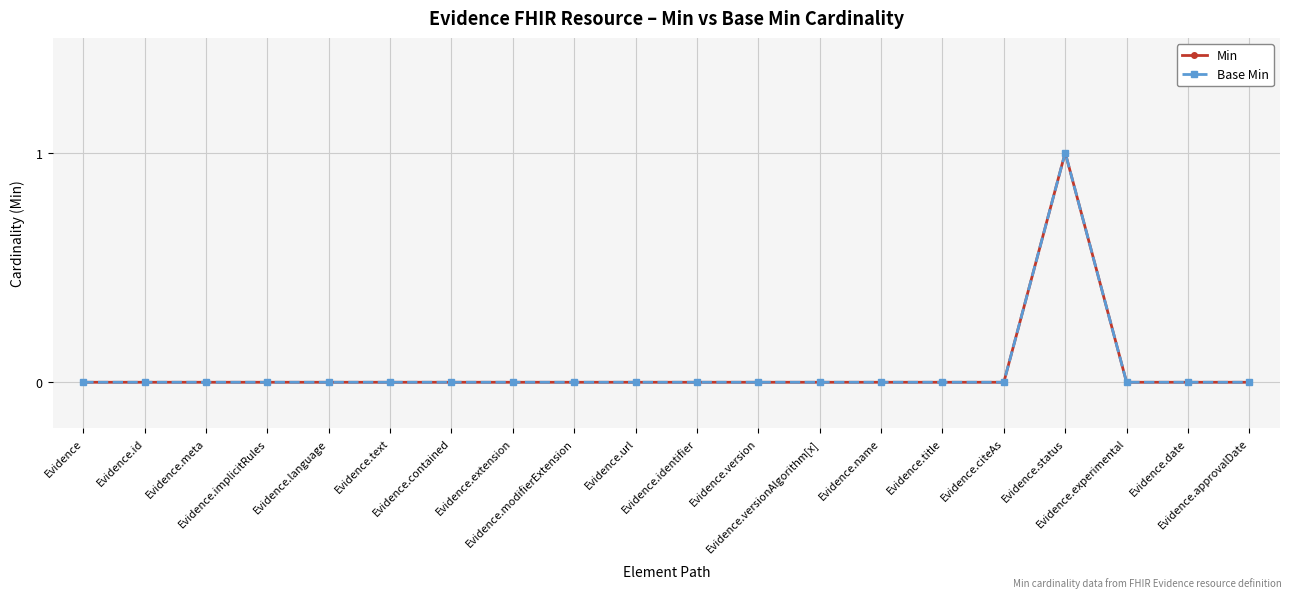

Does the chart have visible grid lines?

Yes